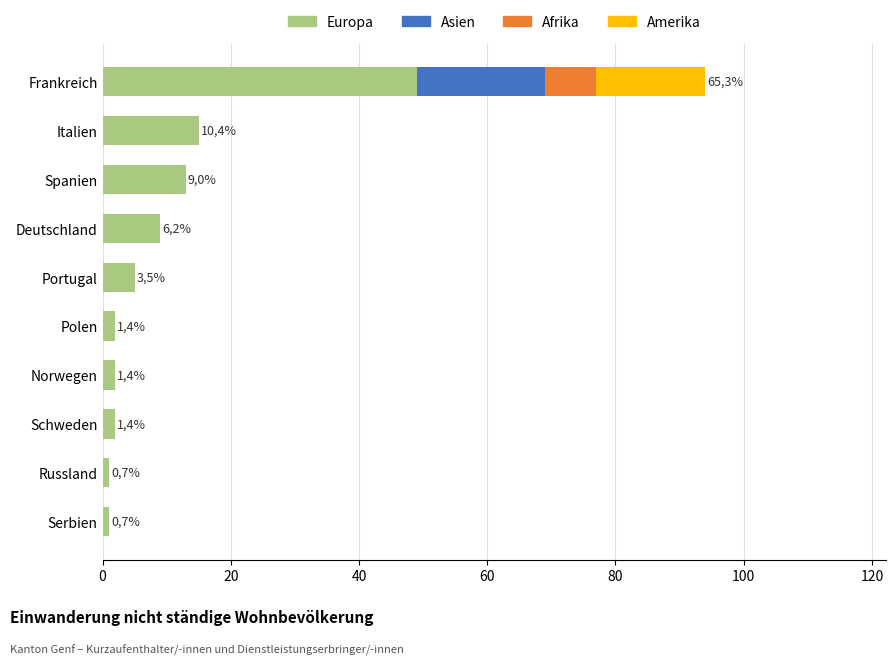

What is the sum of all Europa values?

99